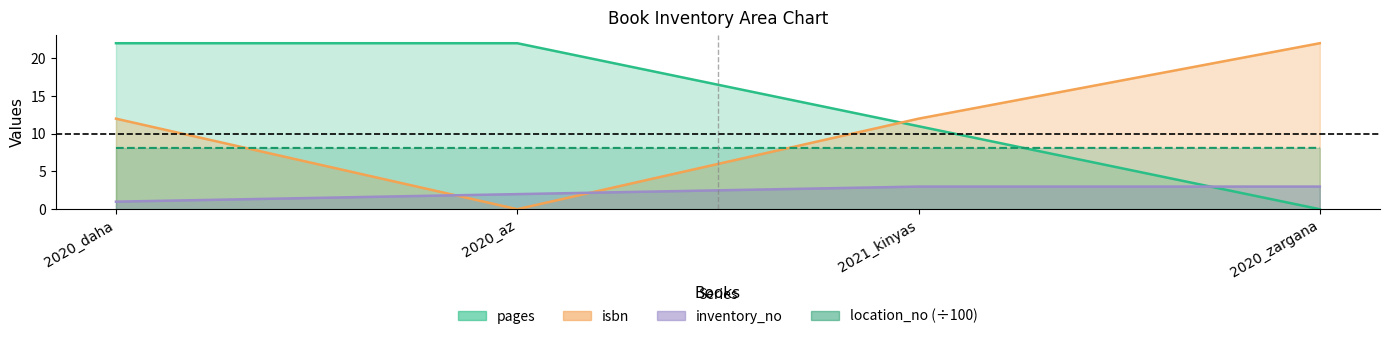

List the series in order of their overall mean, lowest first.

inventory_no, location_no, isbn, pages